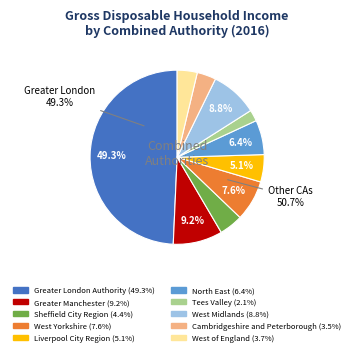

What percentage is the Tees Valley slice, to the nearest percent?

2%